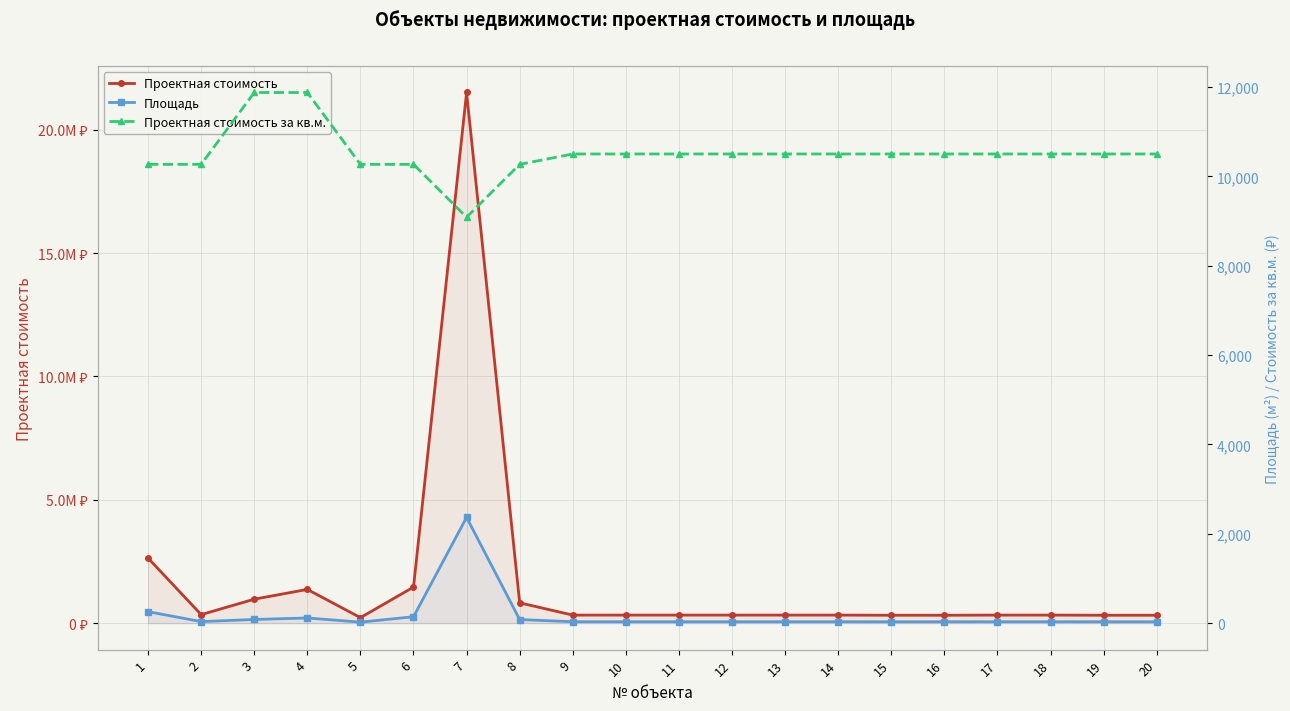

What is the spread (max minus min) of values at 1?

2633085.5